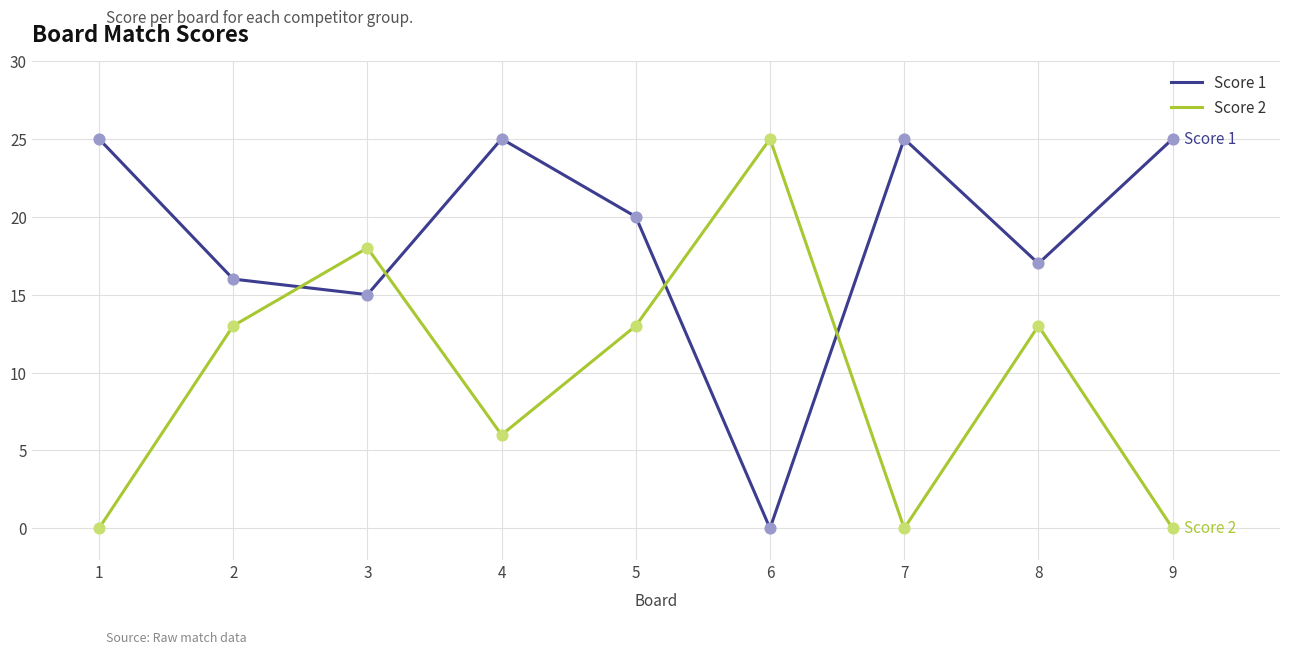

Between 1 and 2, which series saw the biggest shift?

Score 2